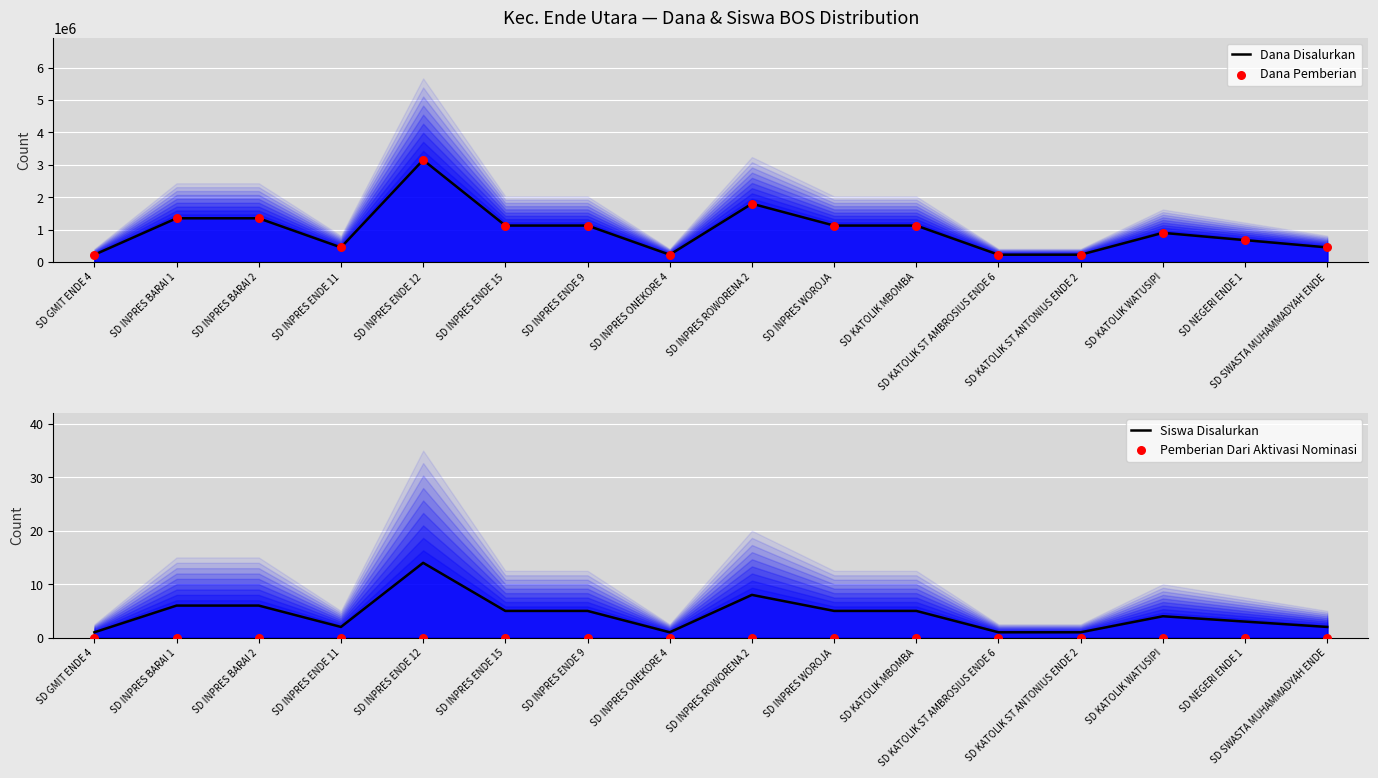

At which category is the sum across all series the highest?

SD INPRES ENDE 12